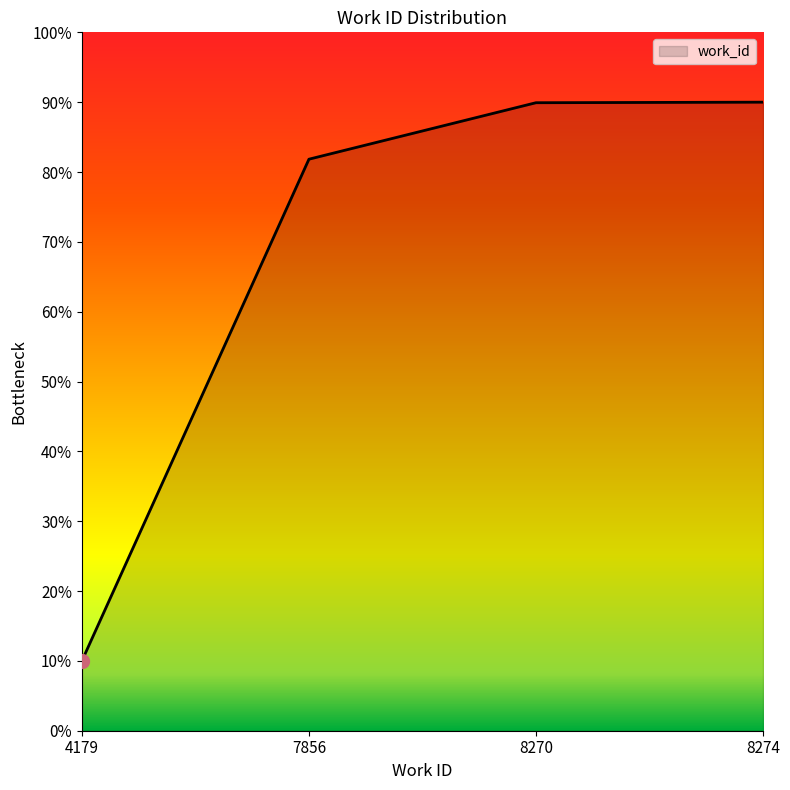

Where is the data nearest to the value 50?

7856